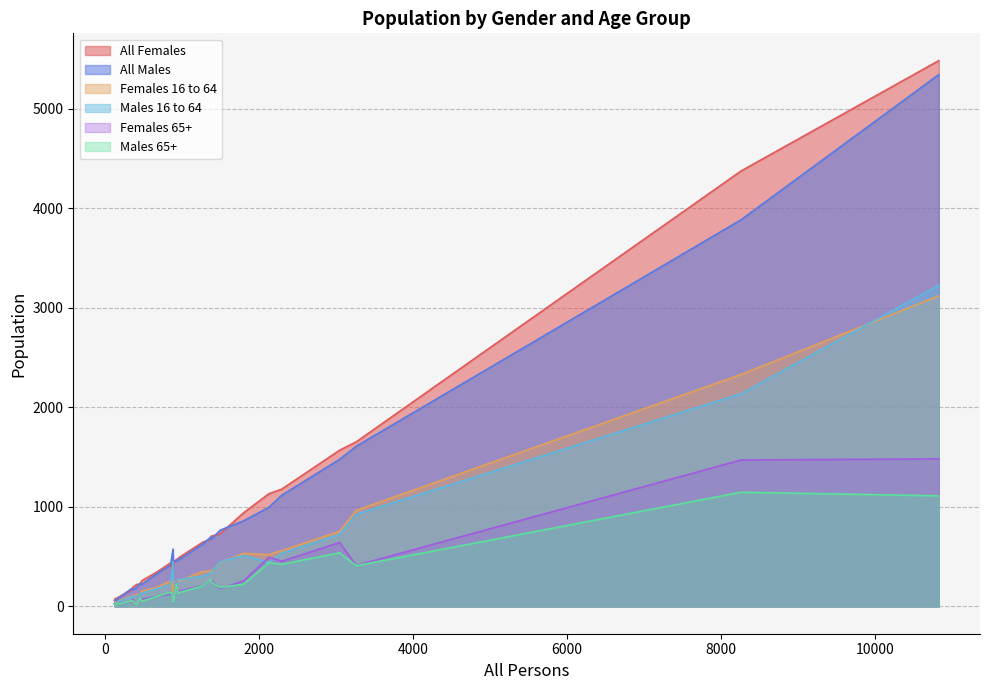

Where is the first local minimum for All Males?

133